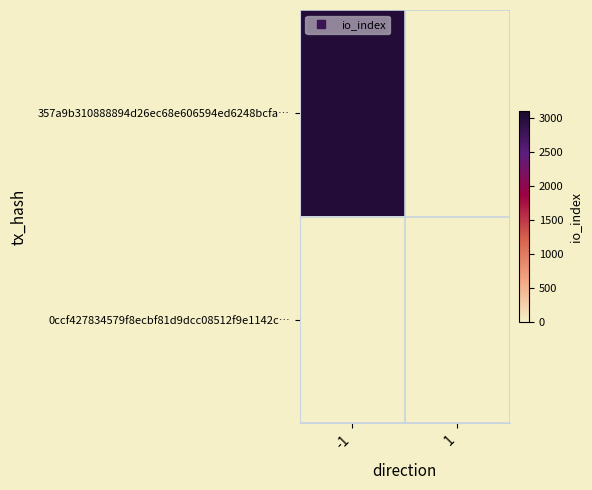

Which series has the widest spread of values?

357a9b310888894d26ec68e606594ed6248bcfa…